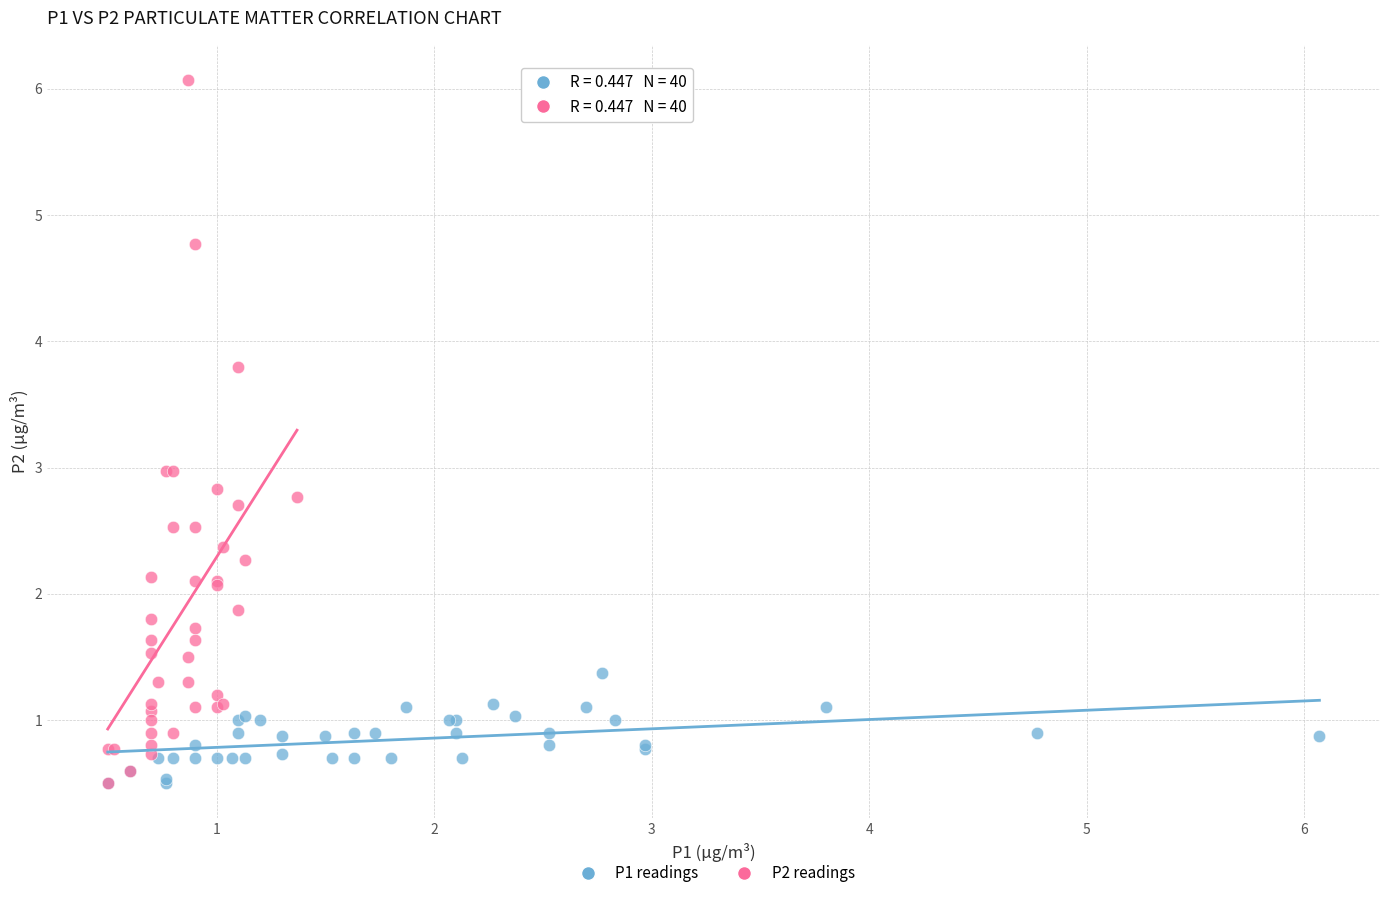

Which series has the widest spread of Y values?

P2 readings